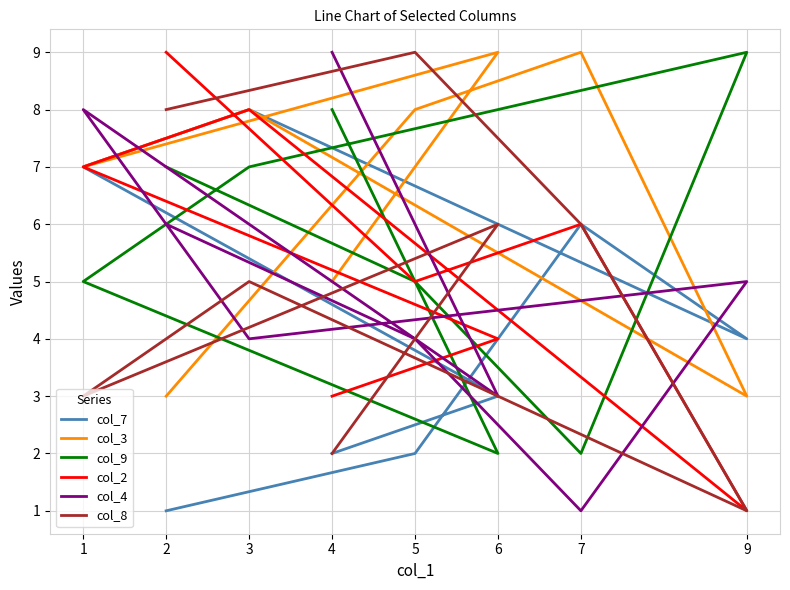

How many interior local valleys does the col_2 series have?

2